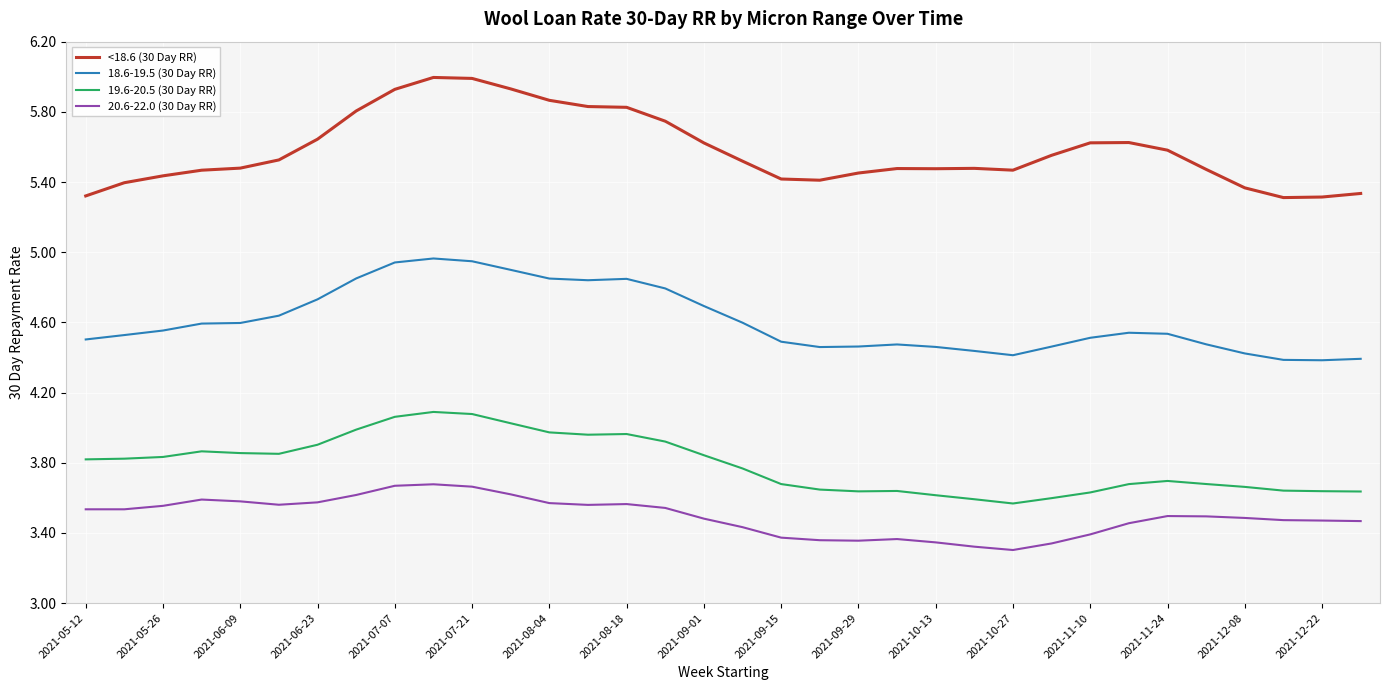

What is the difference between the maximum and minimum values in the 18.6-19.5 (30 Day RR) series?

0.6